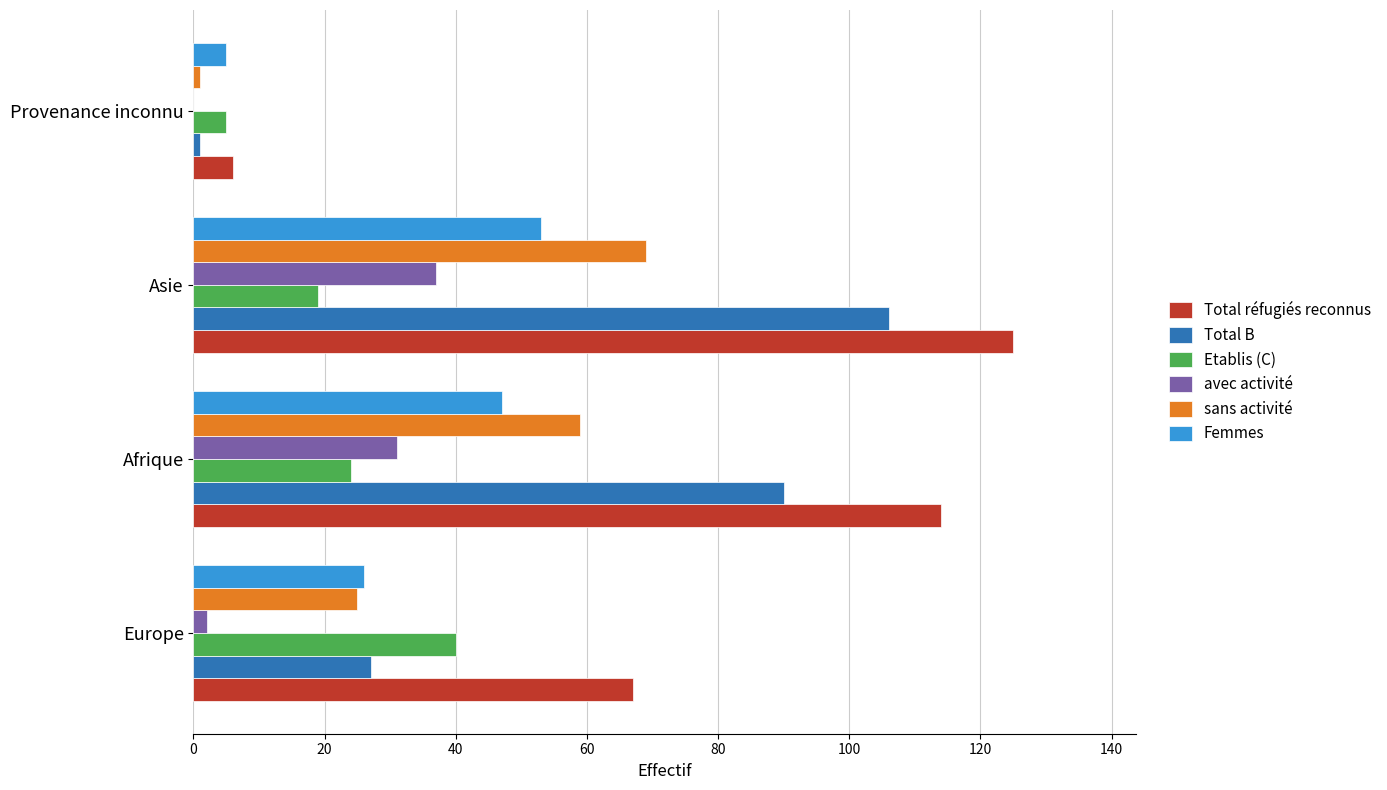

Which label corresponds to the largest value in the chart?

Asie